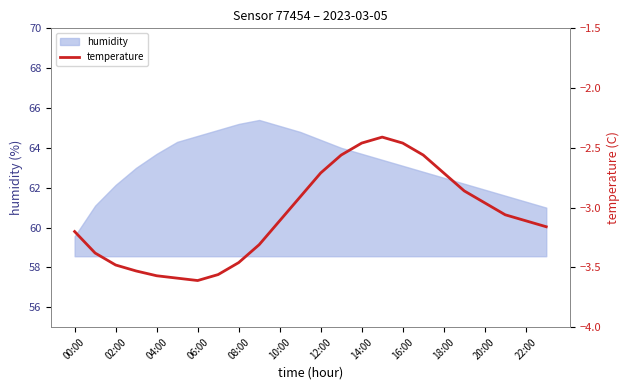

What is the lowest value of the humidity series?

59.6